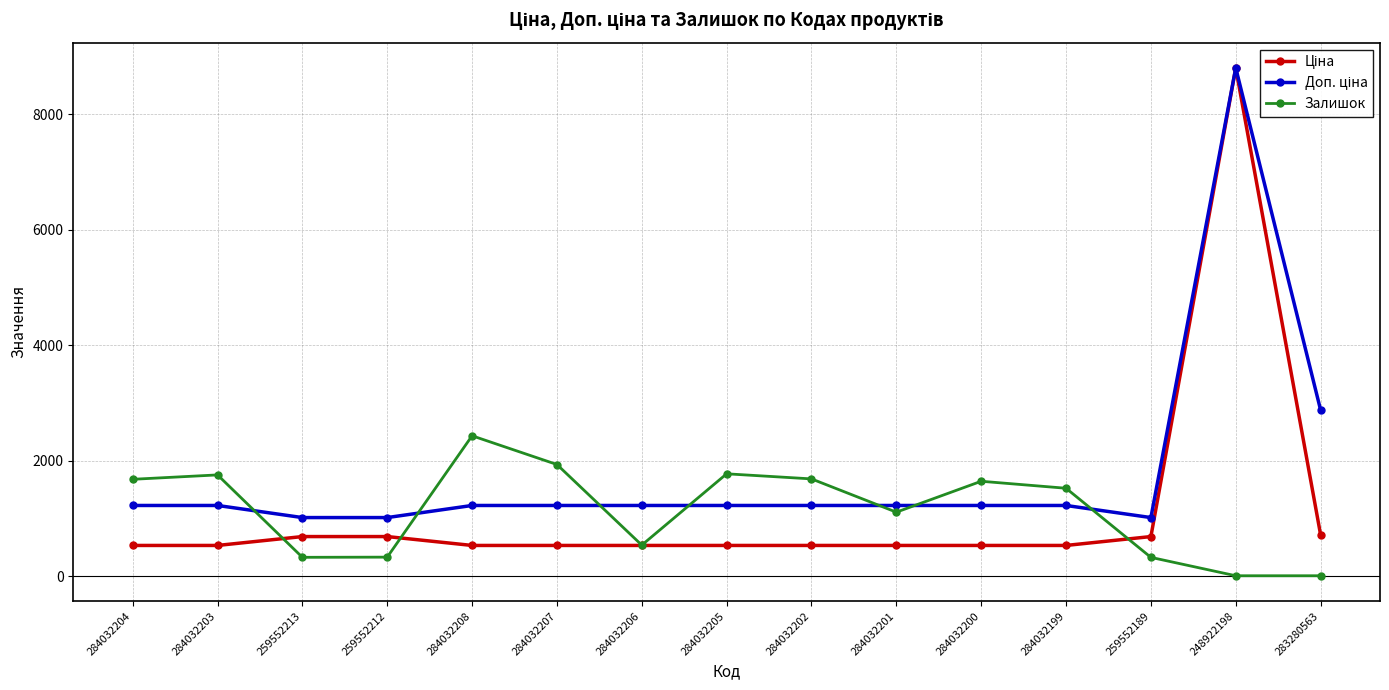

What is the value of the Залишок point at the 12th from the left?

1525.0